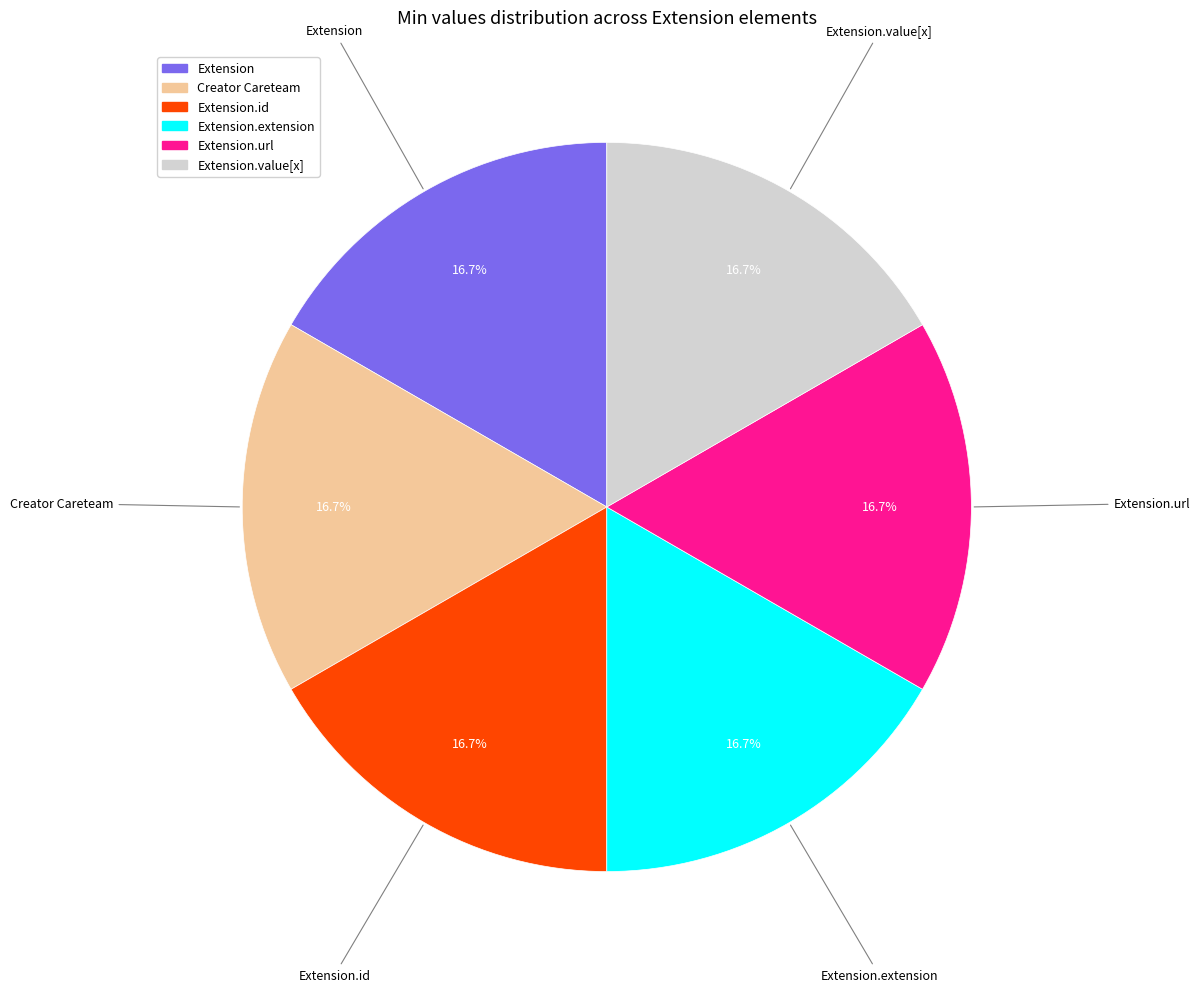

How many slices are in this pie chart?

6